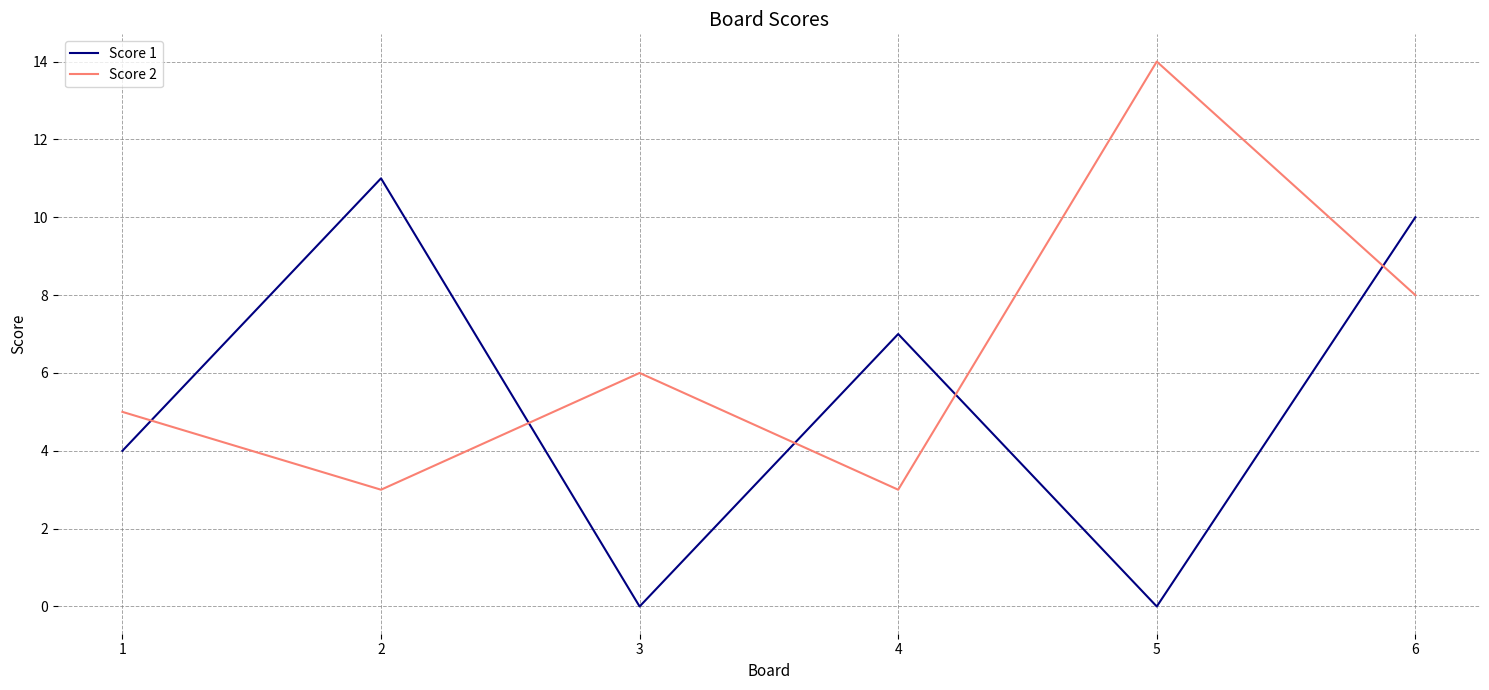

At which category does the chart reach its peak across all series?

5